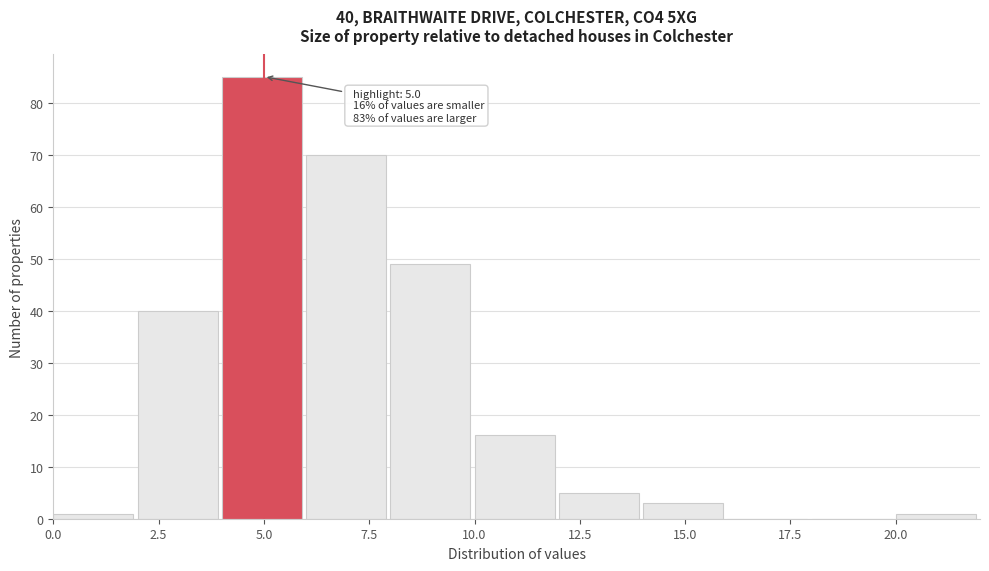

Over which range of the x-axis is the bar tallest?

4 to 6